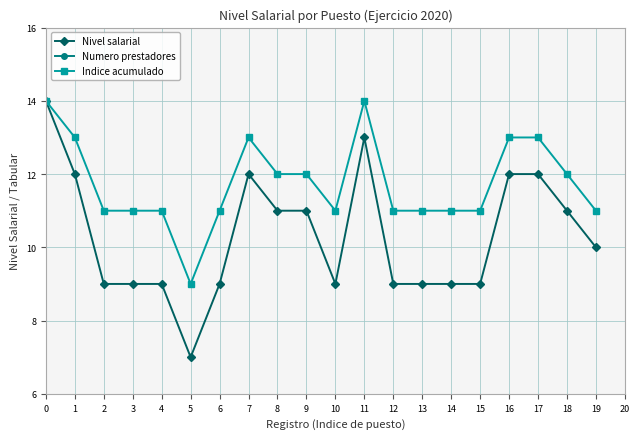

Reading left to right, extract all data points from this chart.

Nivel salarial: 14	12	9	9	9	7	9	12	11	11	9	13	9	9	9	9	12	12	11	10
Numero prestadores: 0	0	0	0	0	0	0	0	0	0	0	0	0	0	0	0	0	0	0	0
Indice acumulado: 14	13	11	11	11	9	11	13	12	12	11	14	11	11	11	11	13	13	12	11